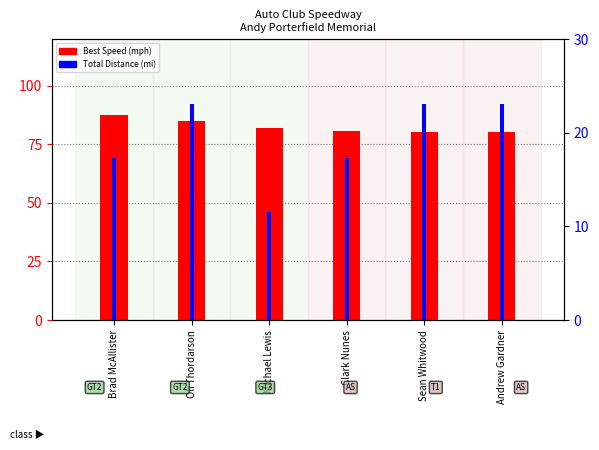

What is the difference between the maximum and second lowest values in the Best Speed (mph) series?

7.0